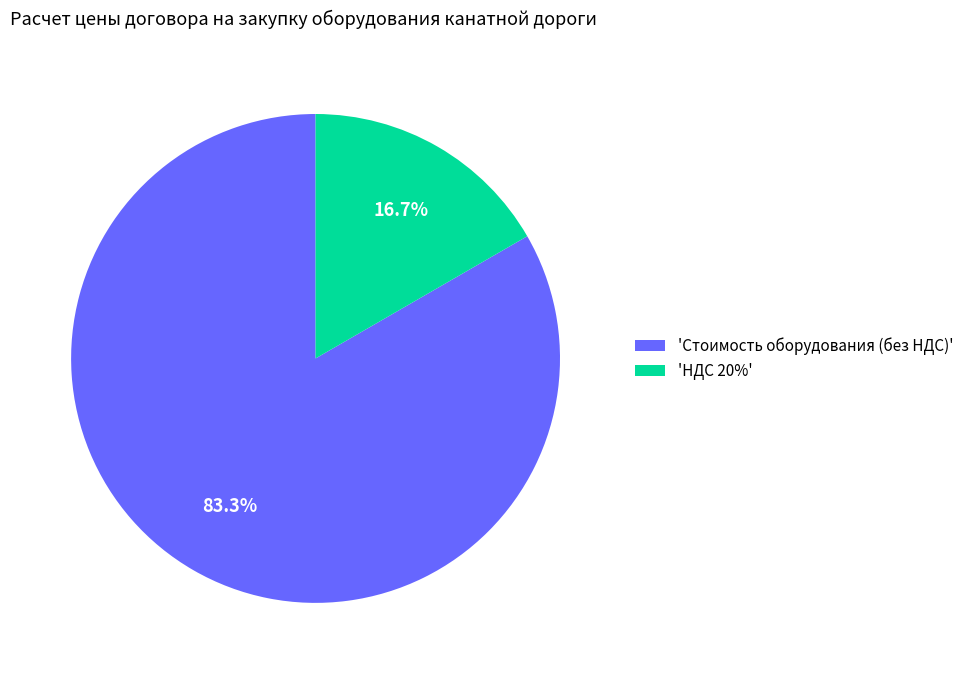

What percentage is NOT represented by 'НДС 20%'?

83.3%